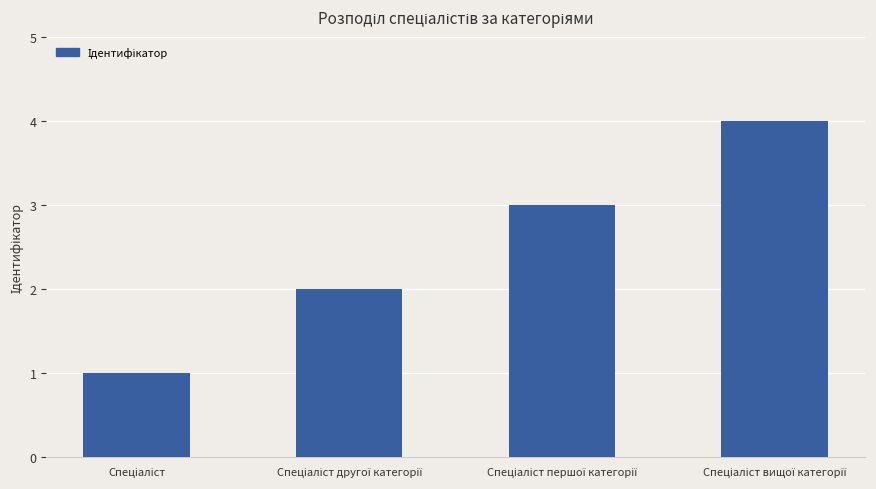

Count the values in the range 2 to 4.

3